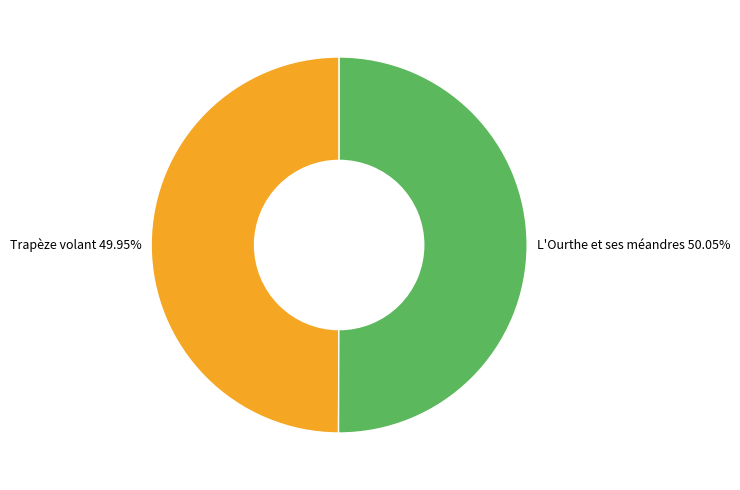

Does any single category account for the majority?

Yes